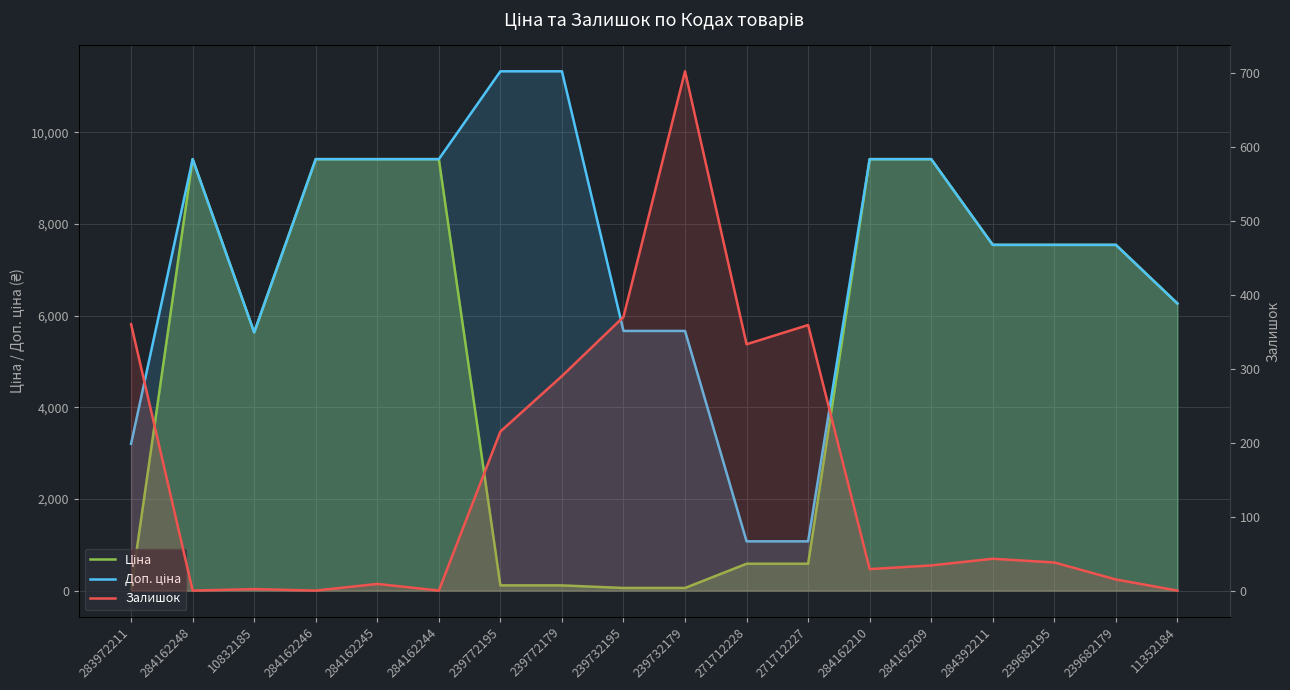

At how many categories does at least one series exceed 2842?

16